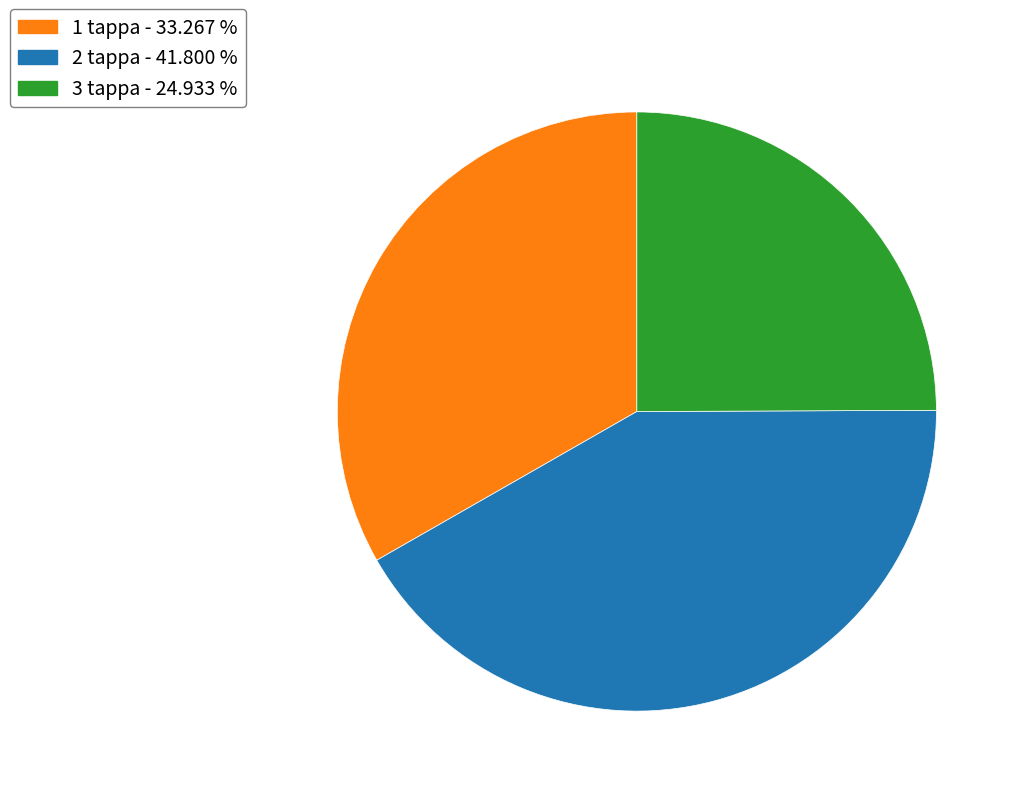

Which has a higher value, 2 tappa - 41.800 % or 1 tappa - 33.267 %?

2 tappa - 41.800 %